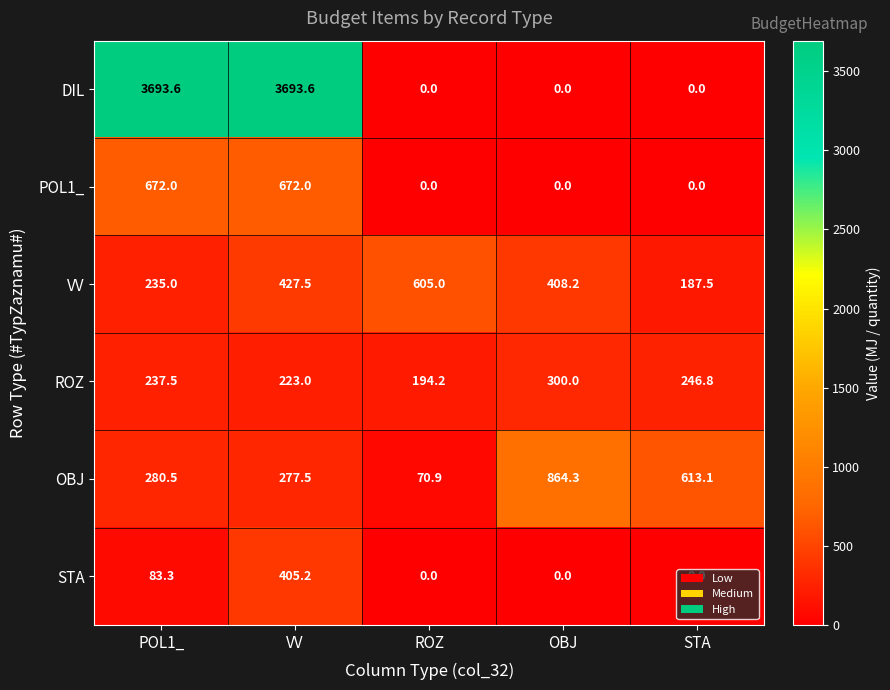

Between POL1_ and VV, which series saw the biggest shift?

STA